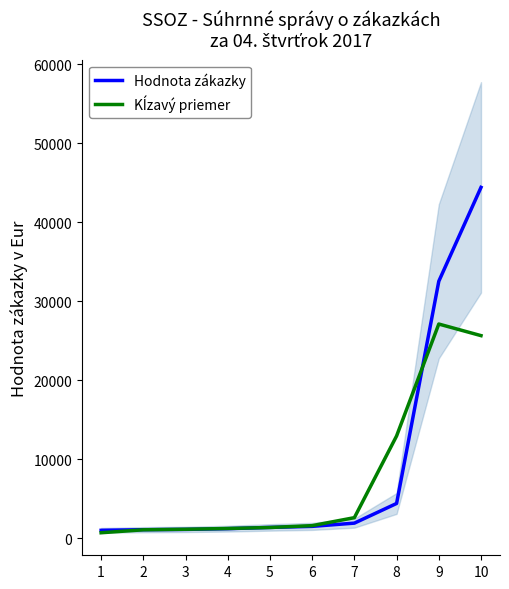

List the series in order of their overall mean, lowest first.

Kĺzavý priemer, Hodnota zákazky